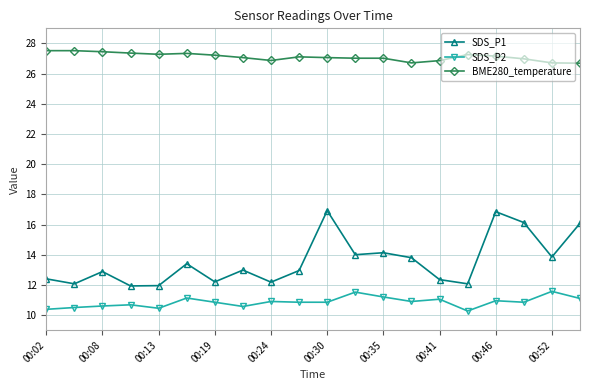

How many lines are shown in the chart?

3